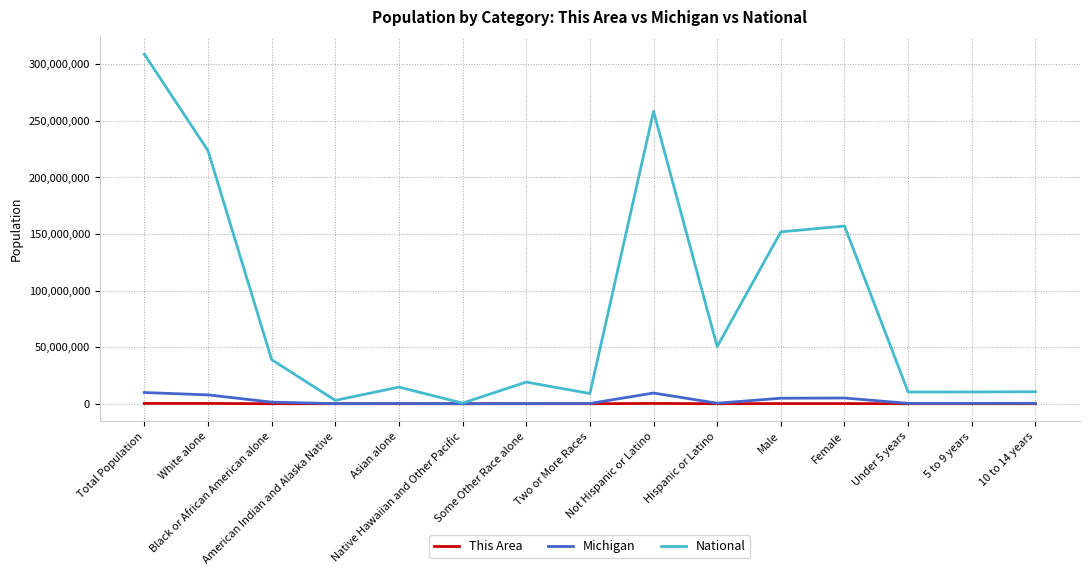

Which series has the largest range (max minus min)?

National